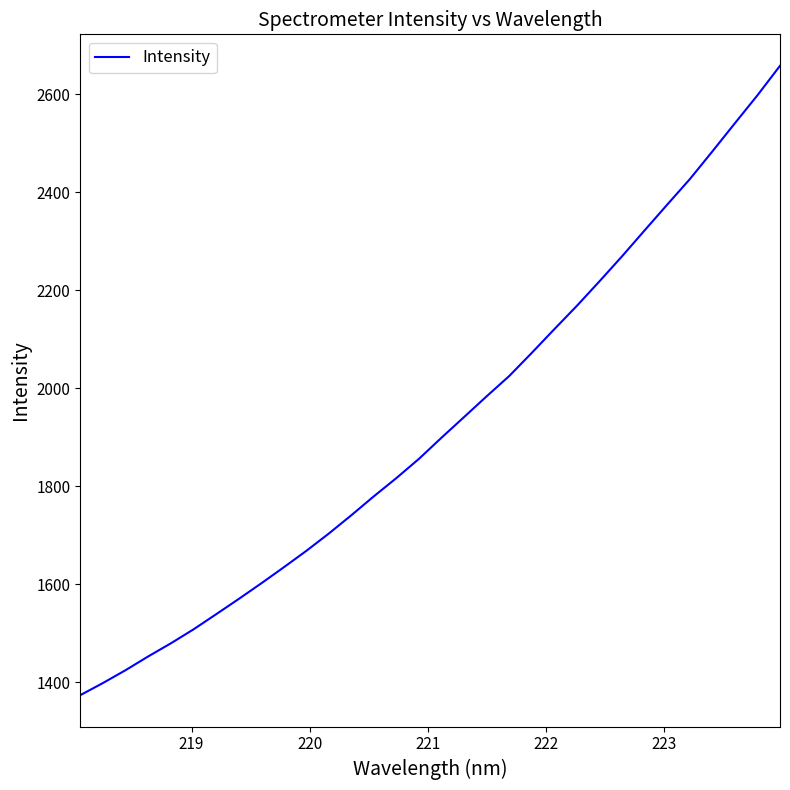

What is the smallest value displayed?

1373.6